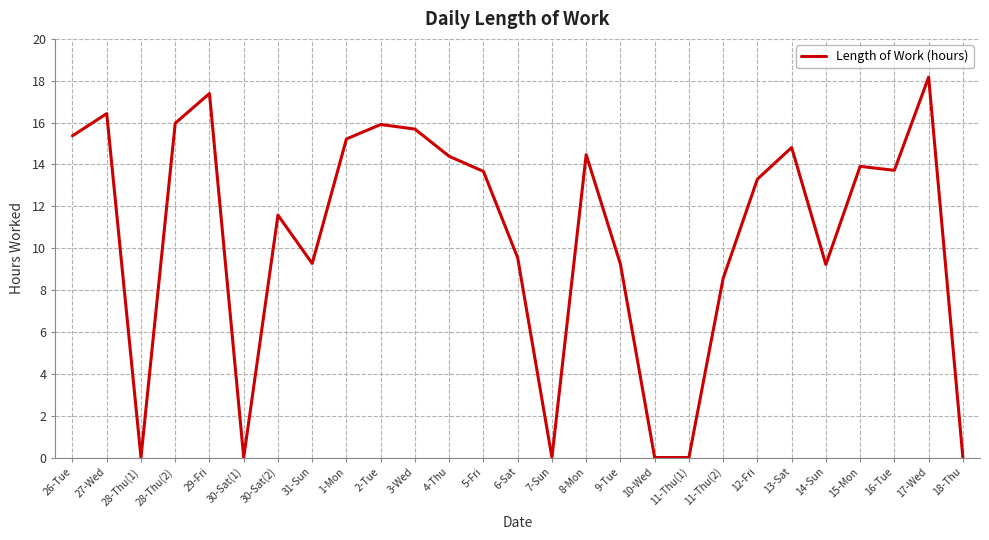

What is the greatest value displayed?

18.2